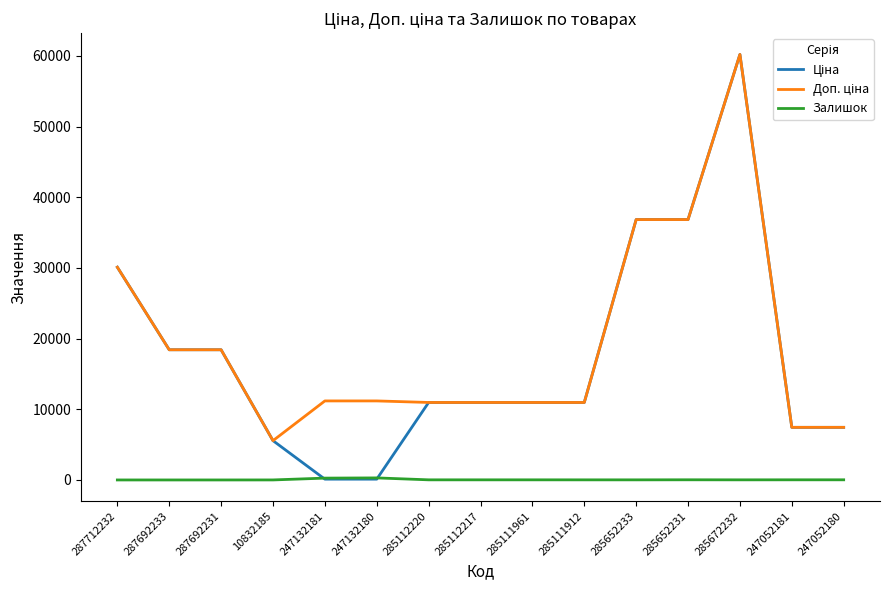

Which label corresponds to the largest value in the chart?

285672232